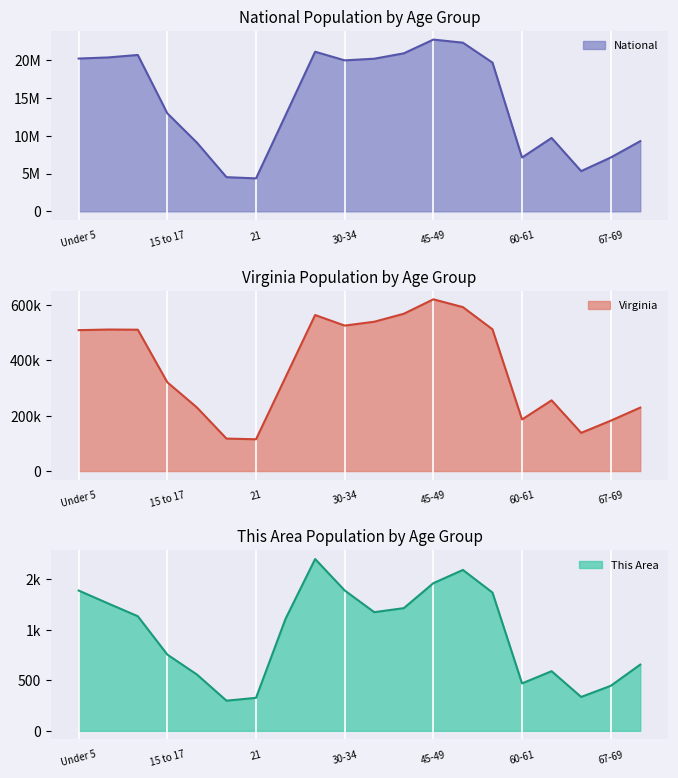

True or false: This Area has more than 1 interior local peaks.

True